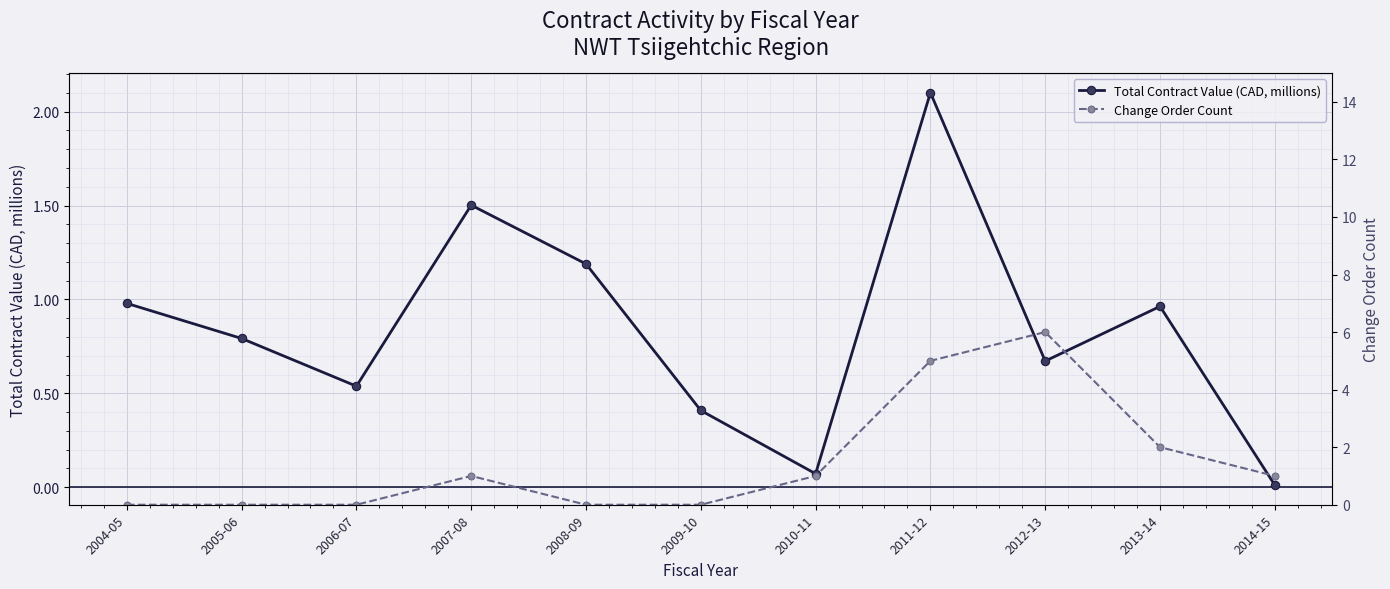

True or false: Total Contract Value (CAD, millions) has a value of 0.4 at 2009-10.

True